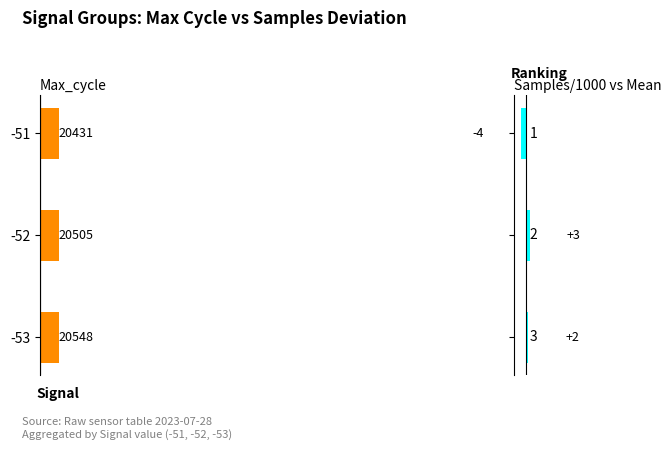

Reading left to right, extract all data points from this chart.

Max_cycle: 0=20431	1=20505	2=20548
Samples deviation: 0=-4	1=3	2=2